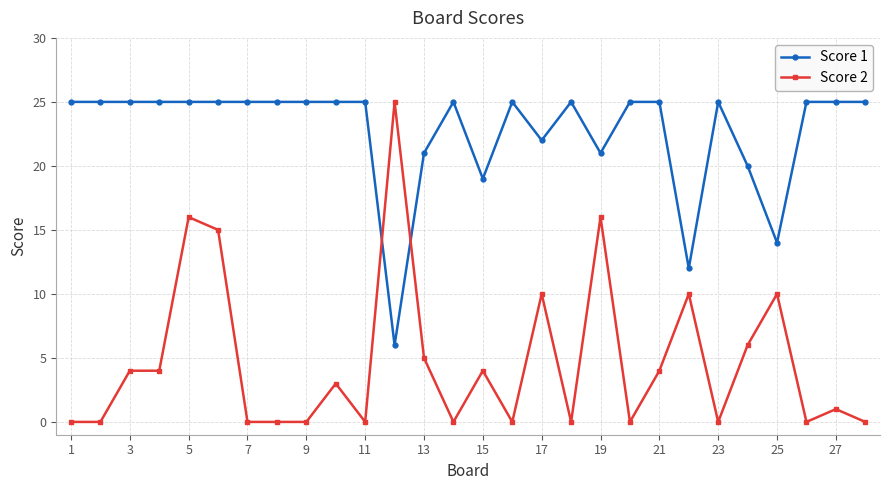

Which series has the widest spread of values?

Score 2